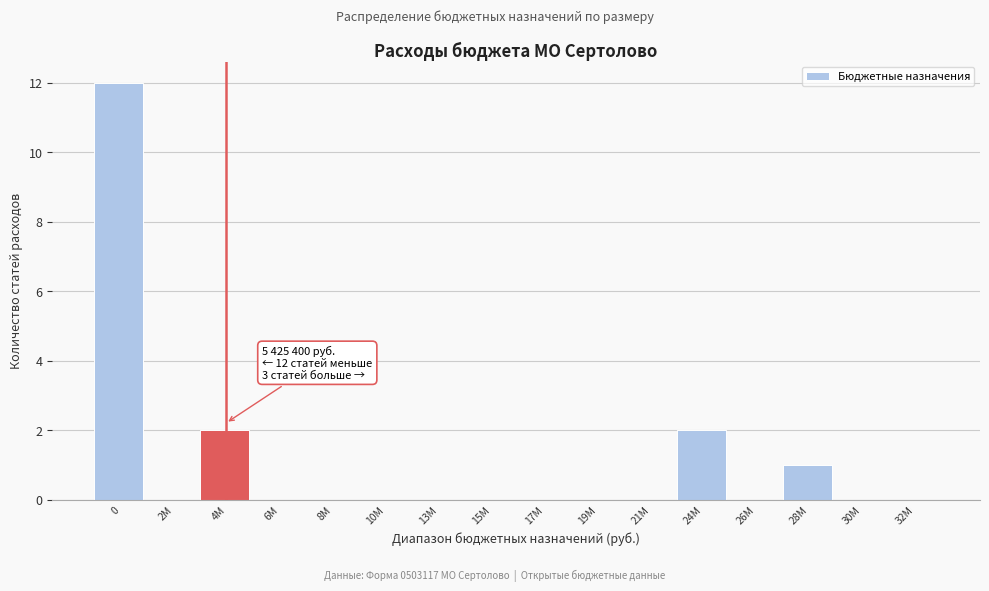

Reading left to right, extract all data points from this chart.

0=12	2М=0	4М=2	6М=0	8М=0	10М=0	13М=0	15М=0	17М=0	19М=0	21М=0	24М=2	26М=0	28М=1	30М=0	32М=0